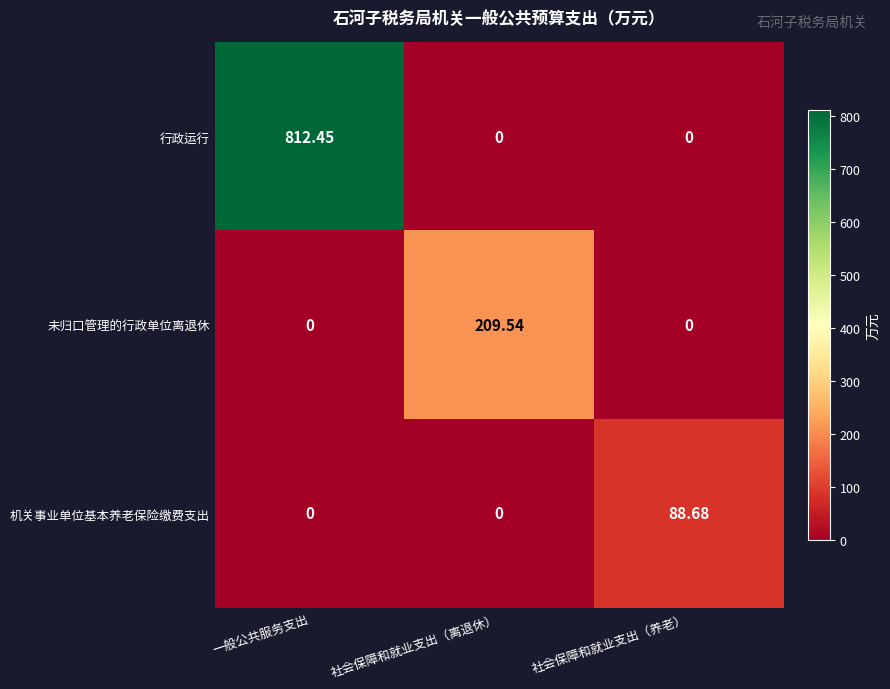

Is the value of 未归口管理的行政单位离退休 at 社会保障和就业支出（养老） greater than the value of 行政运行 at 一般公共服务支出?

No